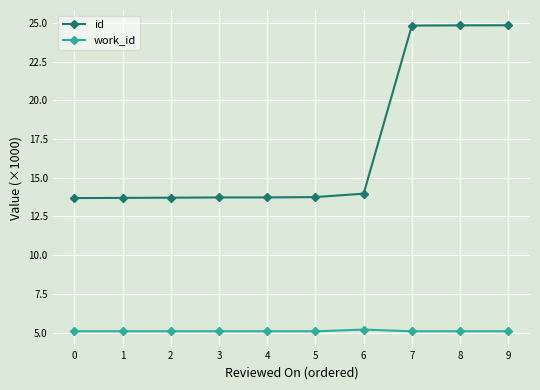

At 4, list the series in order from smallest to largest.

work_id, id